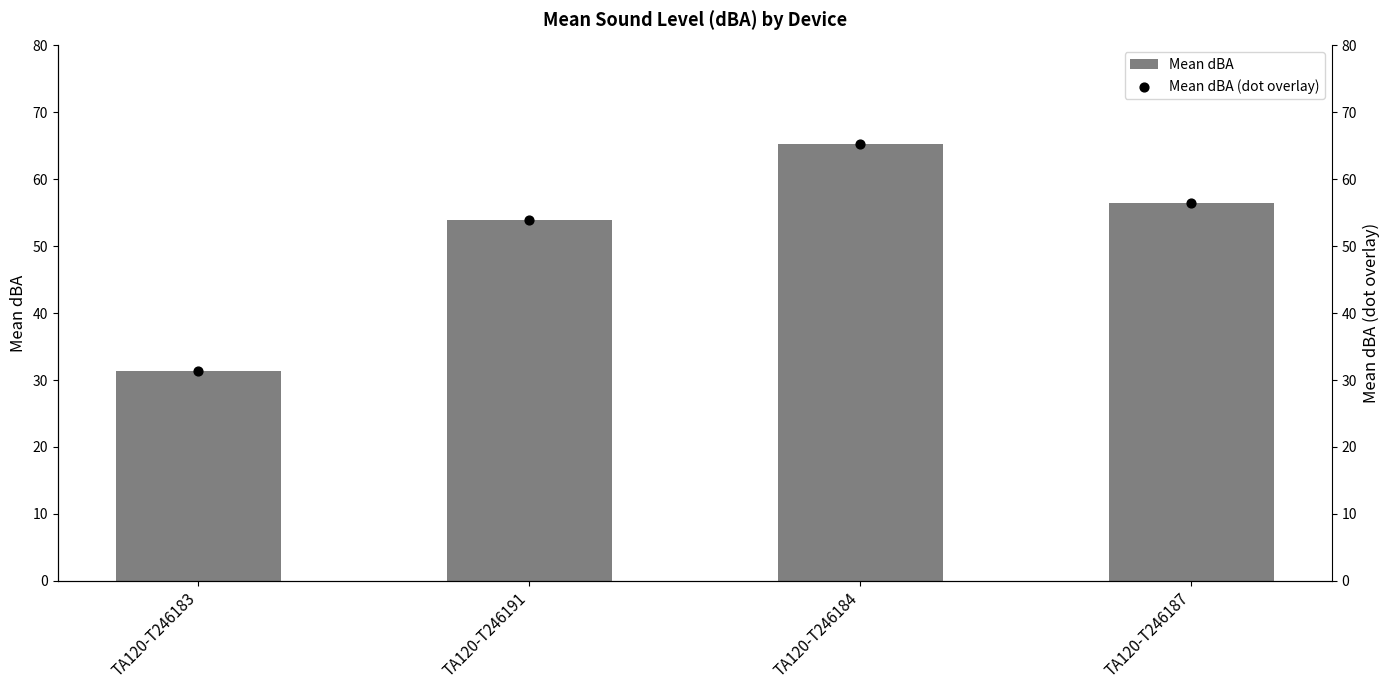

What is the total value across all series at TA120-T246191?

107.8